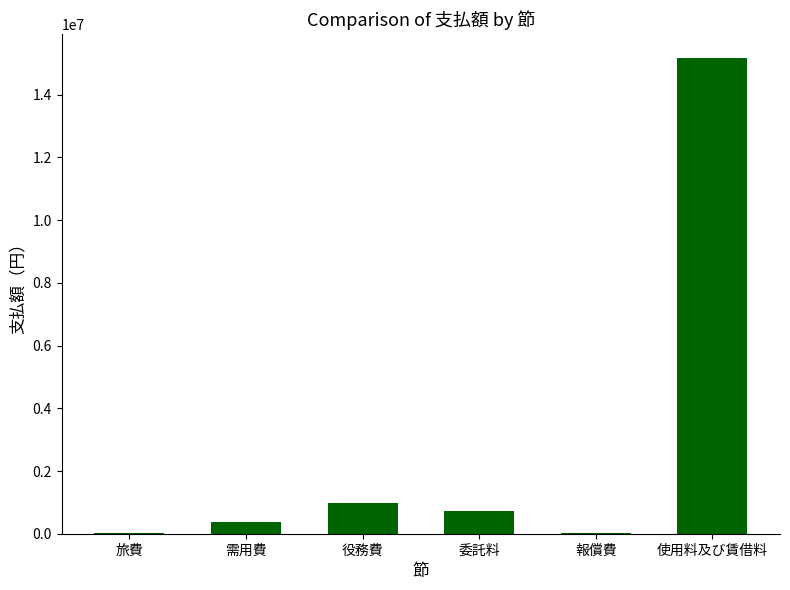

Is it true that the value at 役務費 is 447334?

False